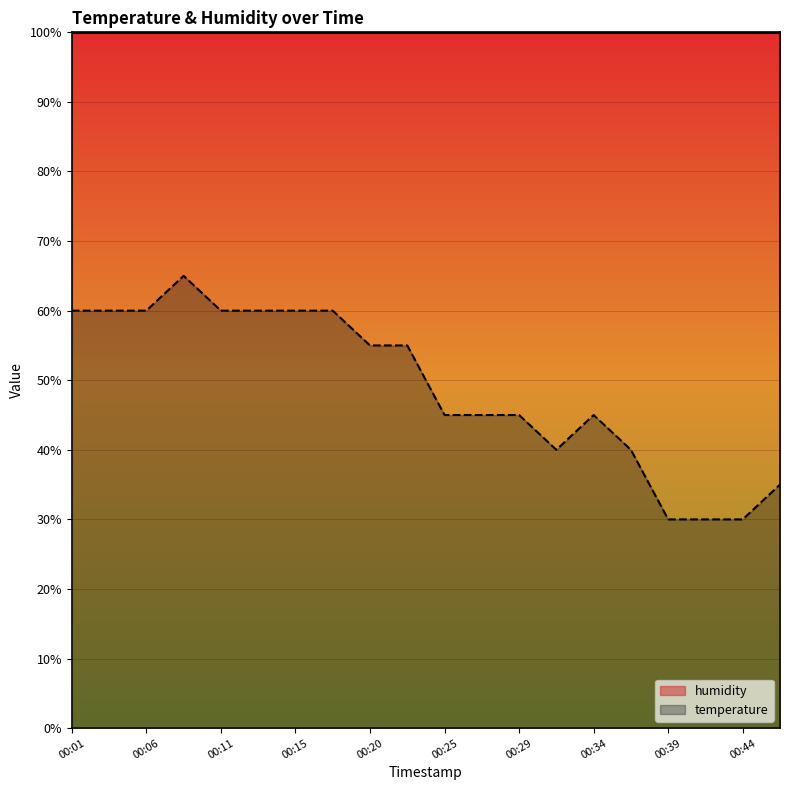

How many points are lower than both their immediate neighbors (excluding endpoints)?

1